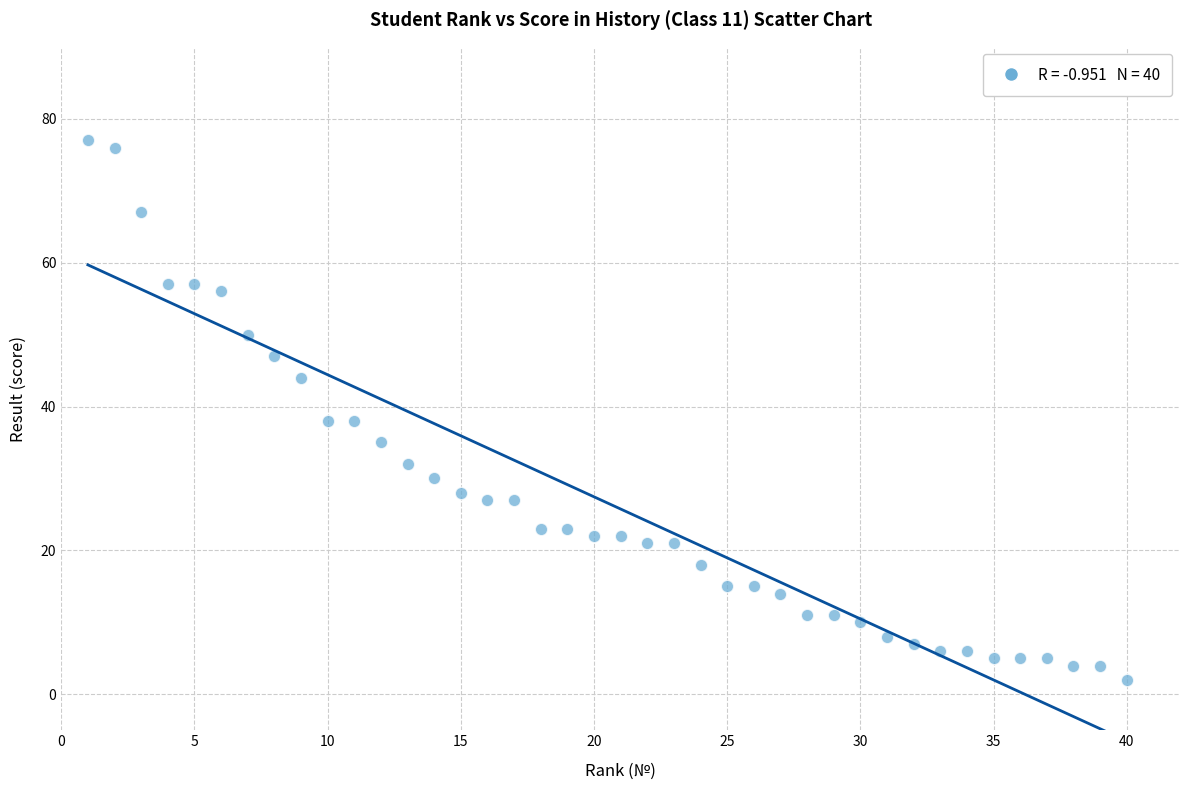

What is the range of X values (max minus min)?

39